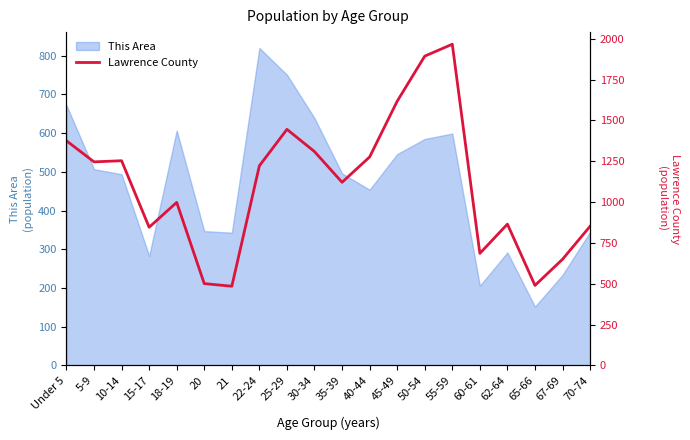

Does the chart have visible grid lines?

No